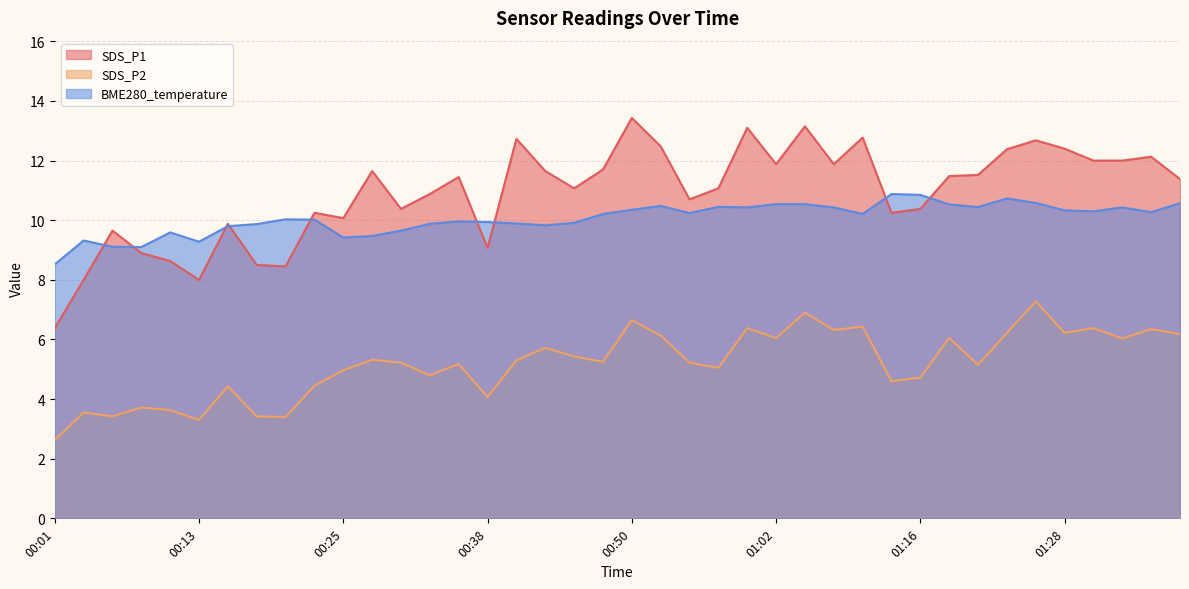

What is the label of the 37th point from the right?

00:08